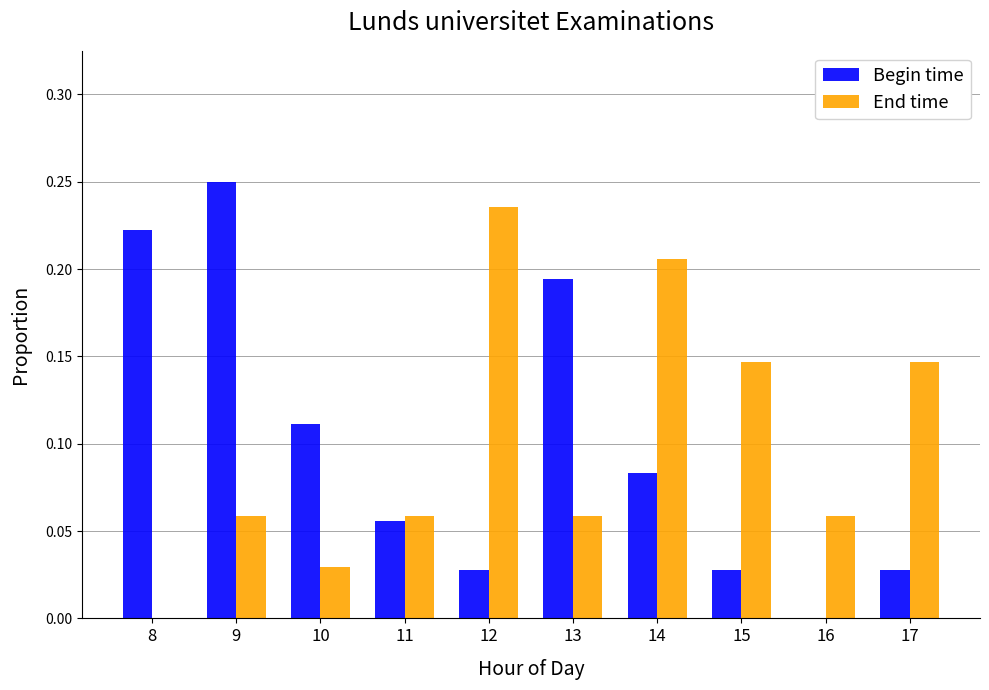

What is the sum of all Begin time values?

1.0